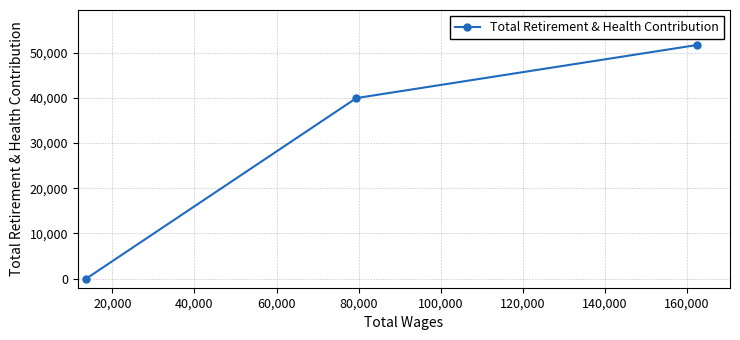

Reading left to right, list all the values displayed in this chart.

0	39959	51698